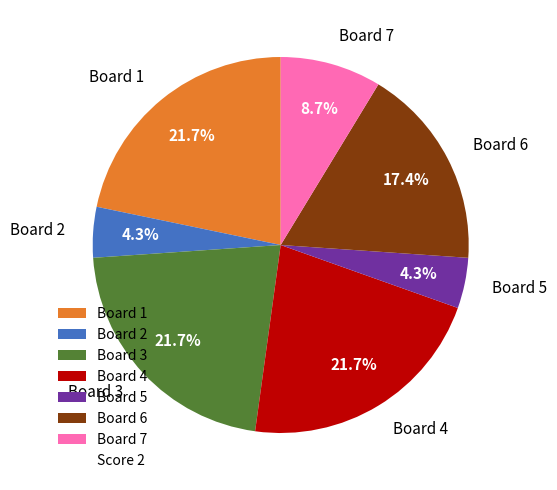

Count the number of slices in the pie.

7